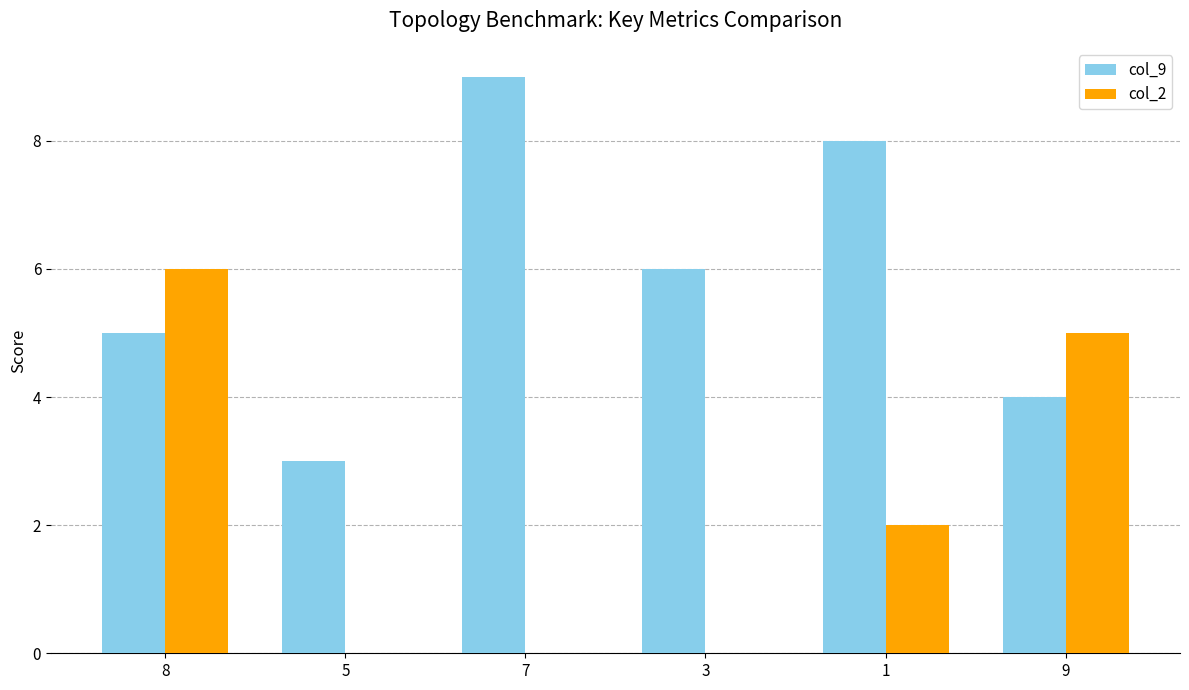

The value of col_9 at 9 is 6. True or false?

False